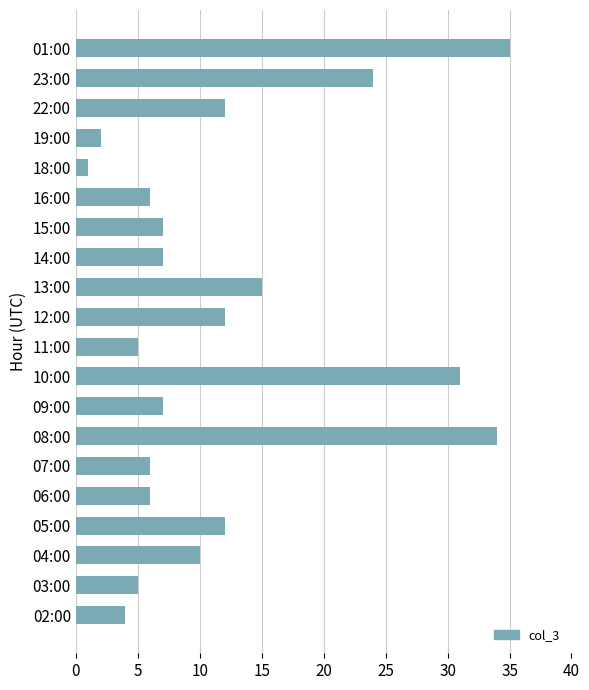

The value at 16:00 is 6. True or false?

True